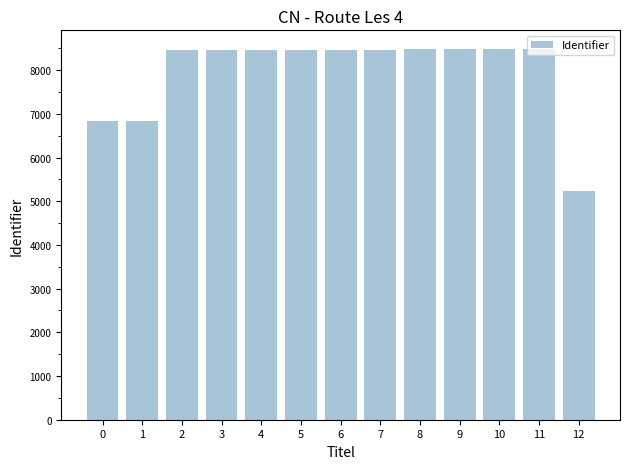

Read the value at 6.

8467